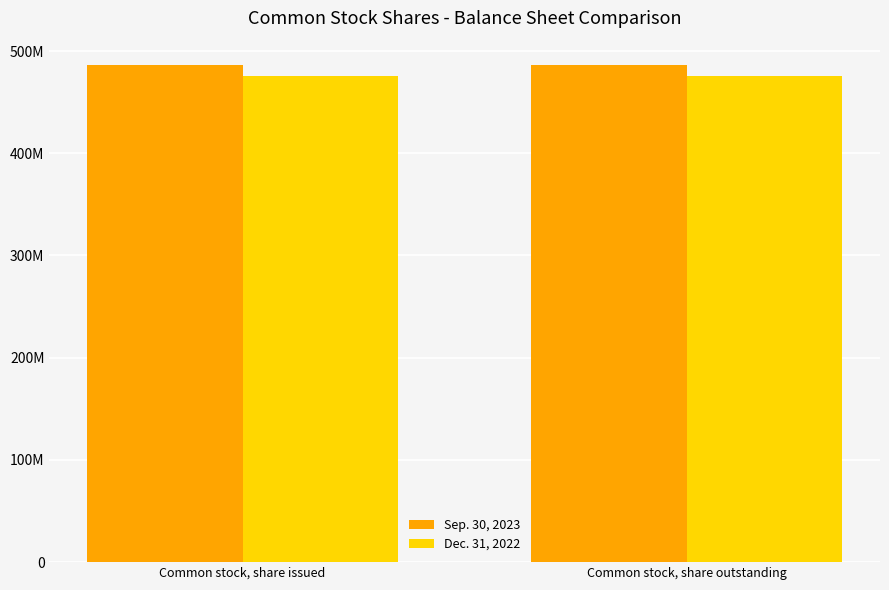

What is the total value across all series at Common stock, share outstanding?

961214285